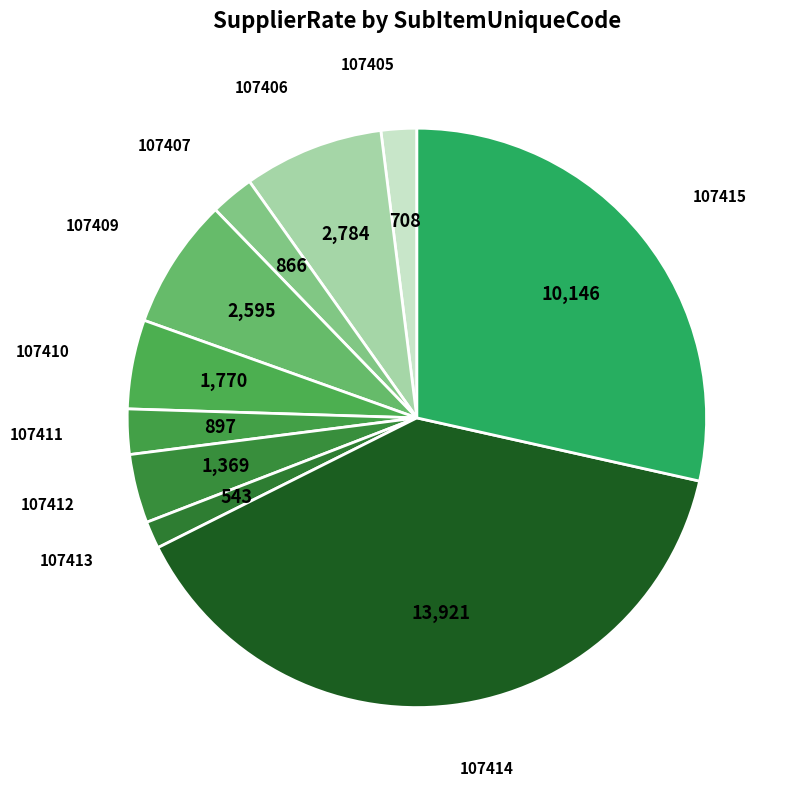

How many segments does this pie chart have?

10